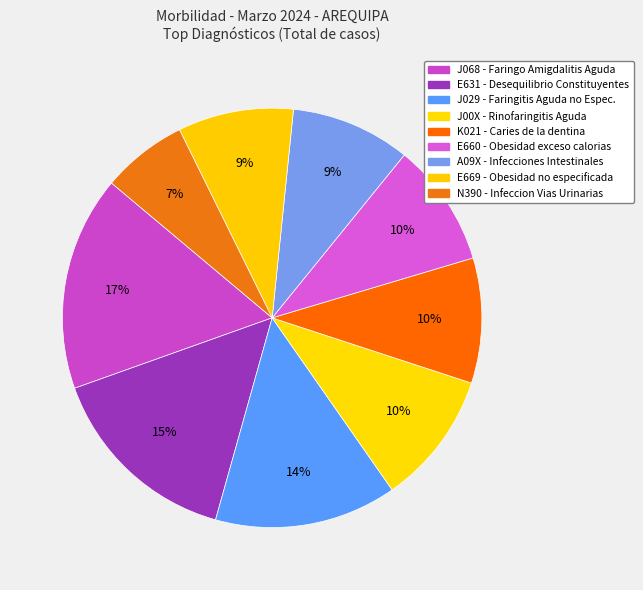

What is the change in value from J00X - Rinofaringitis Aguda to E669 - Obesidad no especificada?

-13